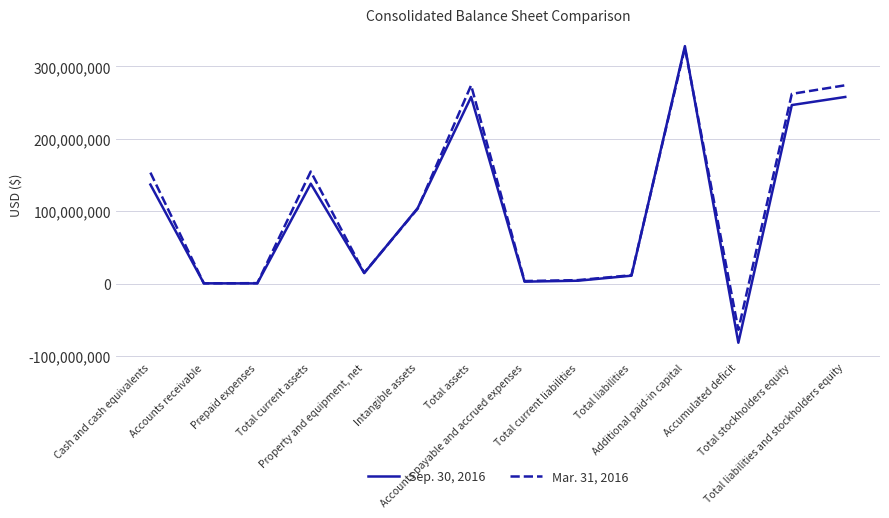

What is the difference between the maximum and second lowest values in the Sep. 30, 2016 series?

327560629